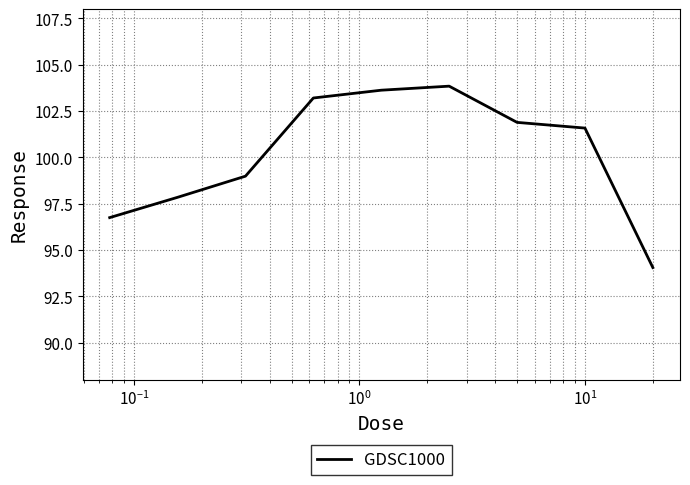

What is the difference between the maximum and minimum values?

9.8